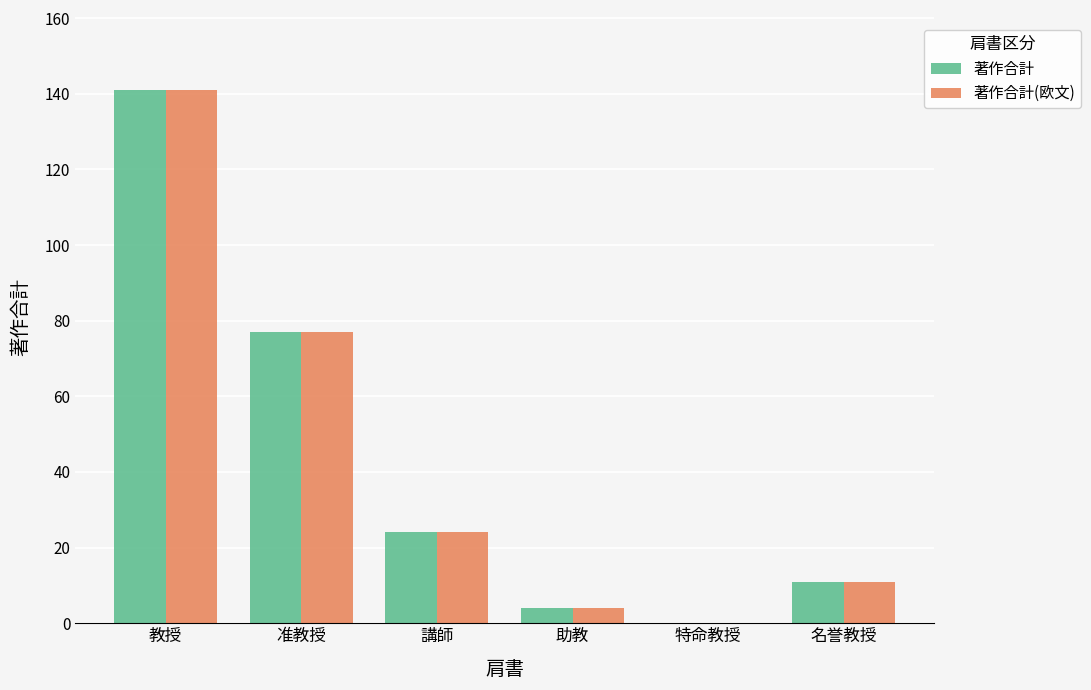

What is the sum of the 著作合計(欧文) values at 助教 and 名誉教授?

15